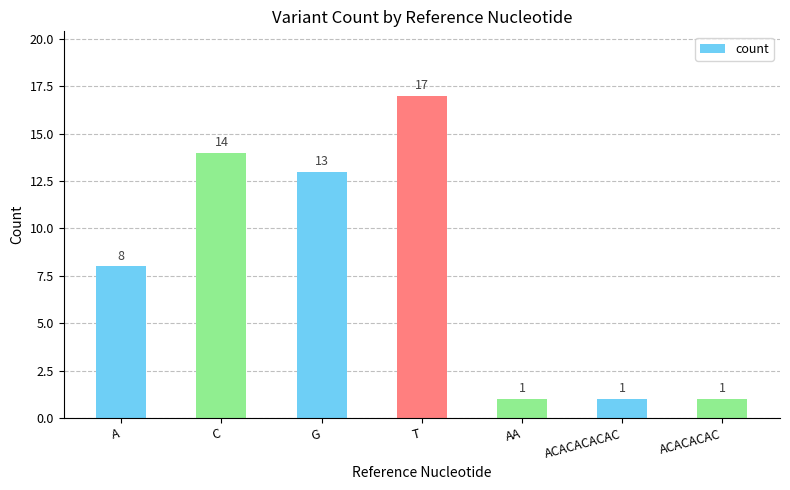

Is it true that the value at T is 17?

True